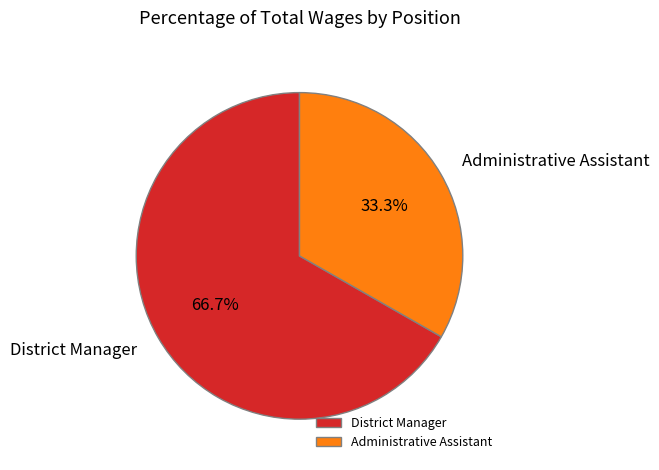

What percentage is the District Manager slice, to the nearest percent?

67%